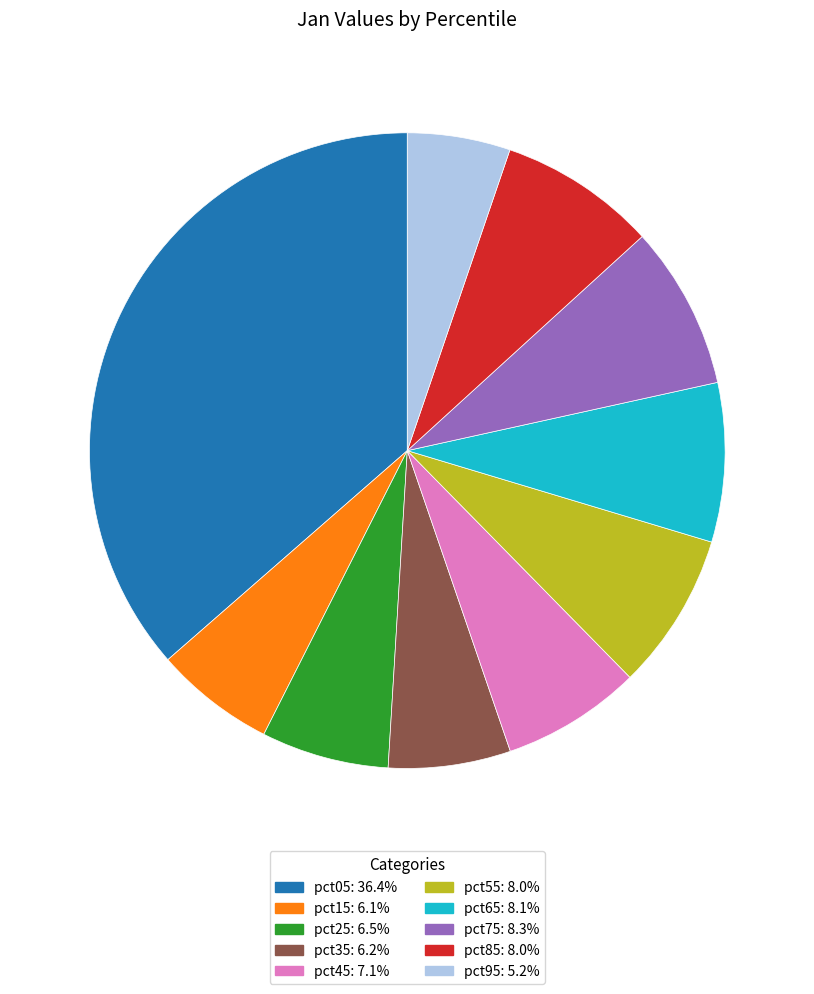

Do pct65 and pct95 together represent more than half of the pie?

No